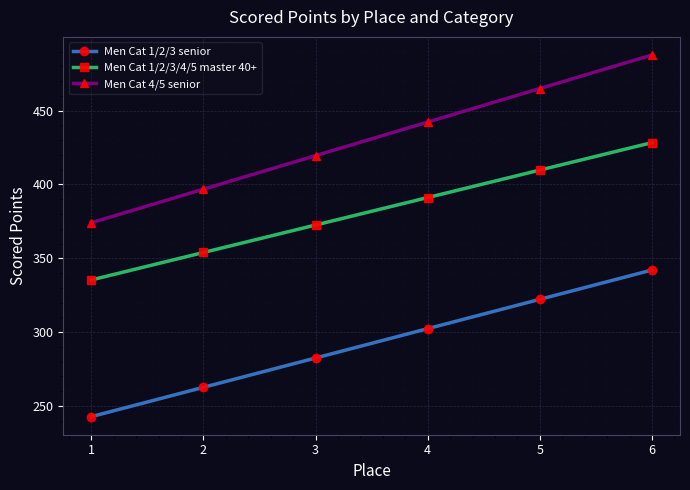

Reading left to right, extract all data points from this chart.

Men Cat 1/2/3 senior: 242.7	262.6	282.5	302.3	322.2	342.1
Men Cat 1/2/3/4/5 master 40+: 335.3	353.9	372.5	391.2	409.8	428.4
Men Cat 4/5 senior: 374.1	396.8	419.6	442.3	465.0	487.7